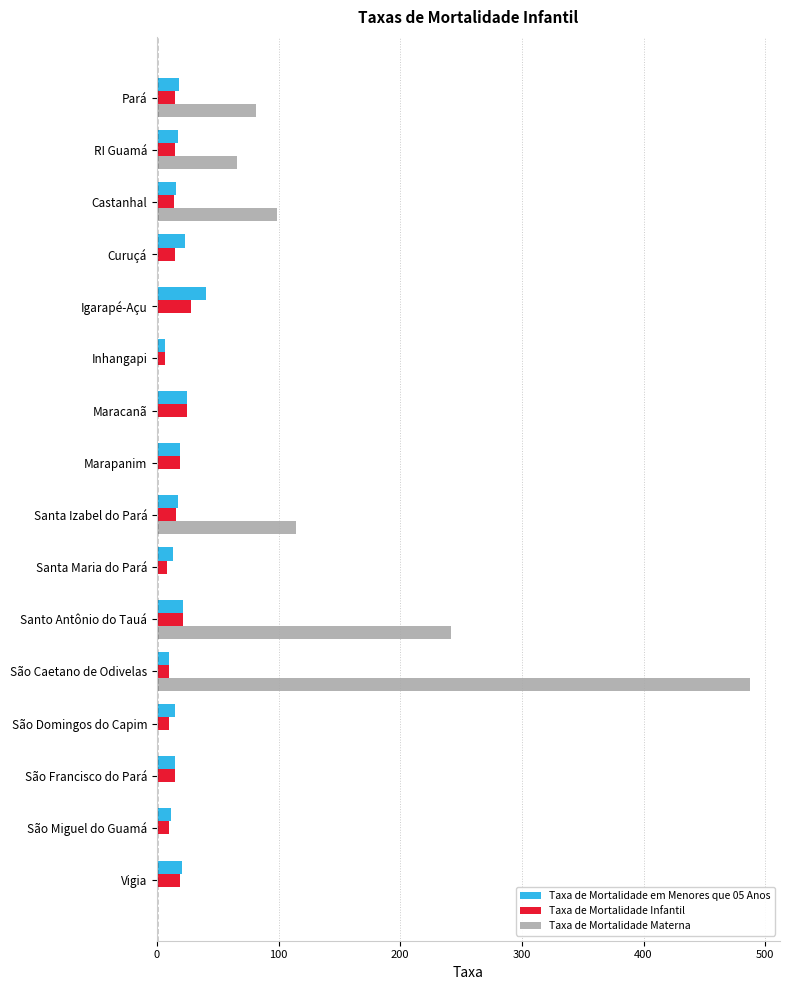

Which series has the largest total across all categories?

Taxa de Mortalidade Materna